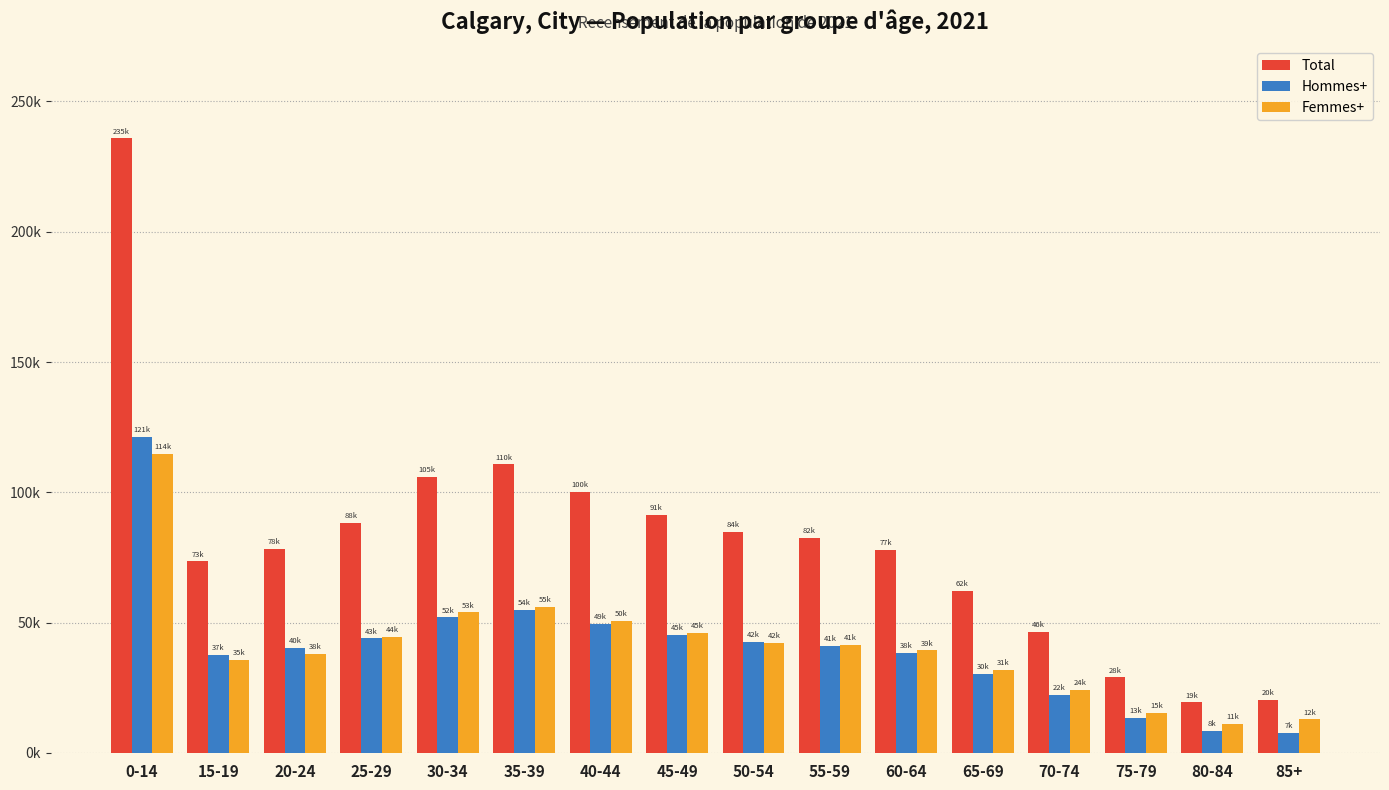

What is the spread (max minus min) of values at 70-74?

24270